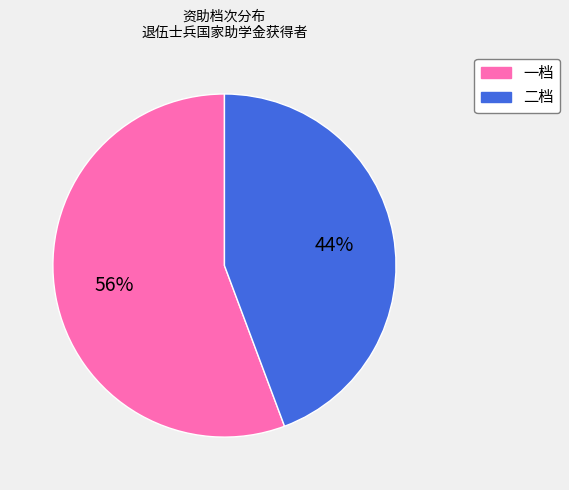

How many segments does this pie chart have?

2